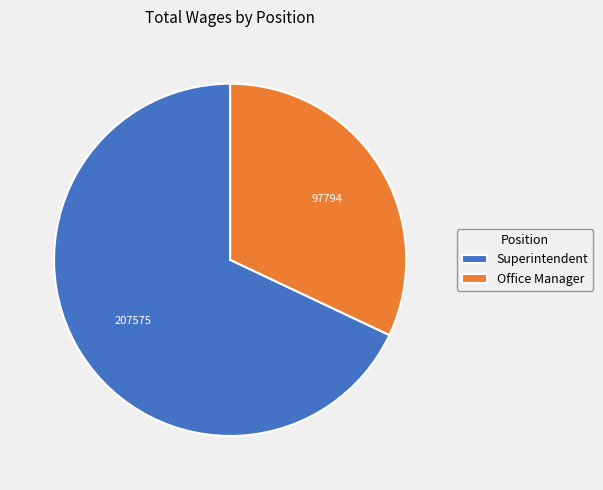

Does Superintendent represent more than half of the total?

Yes